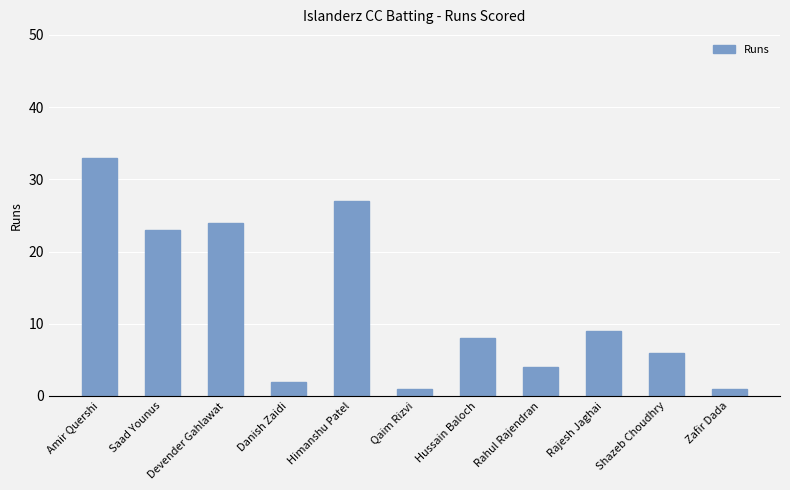

What is the change in value from Amir Quershi to Himanshu Patel?

-6